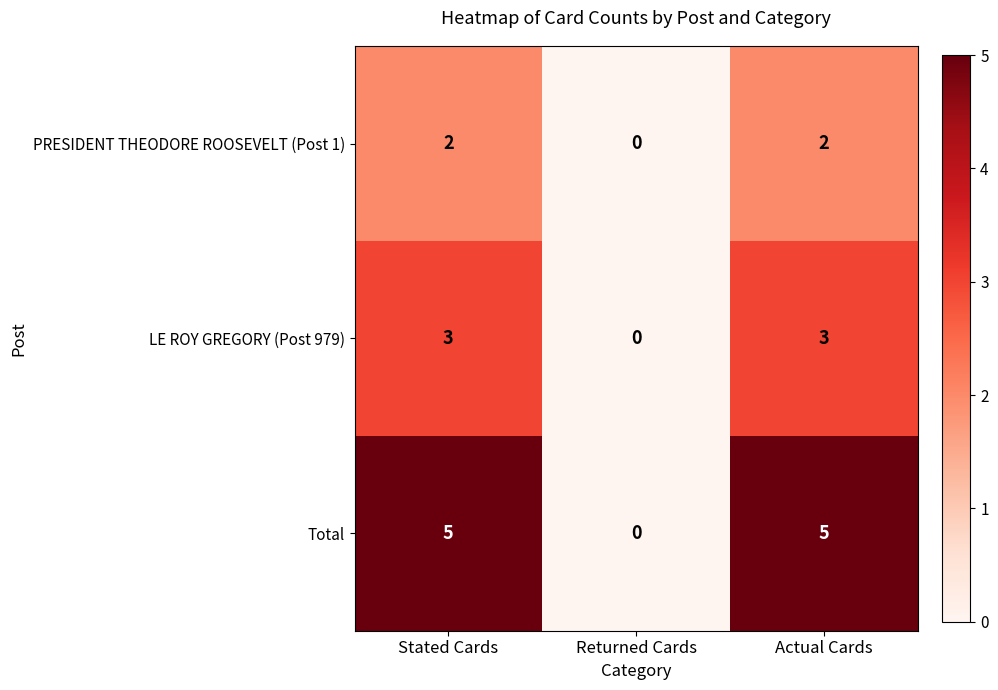

List the series in order of their overall mean, highest first.

Total, LE ROY GREGORY (Post 979), PRESIDENT THEODORE ROOSEVELT (Post 1)